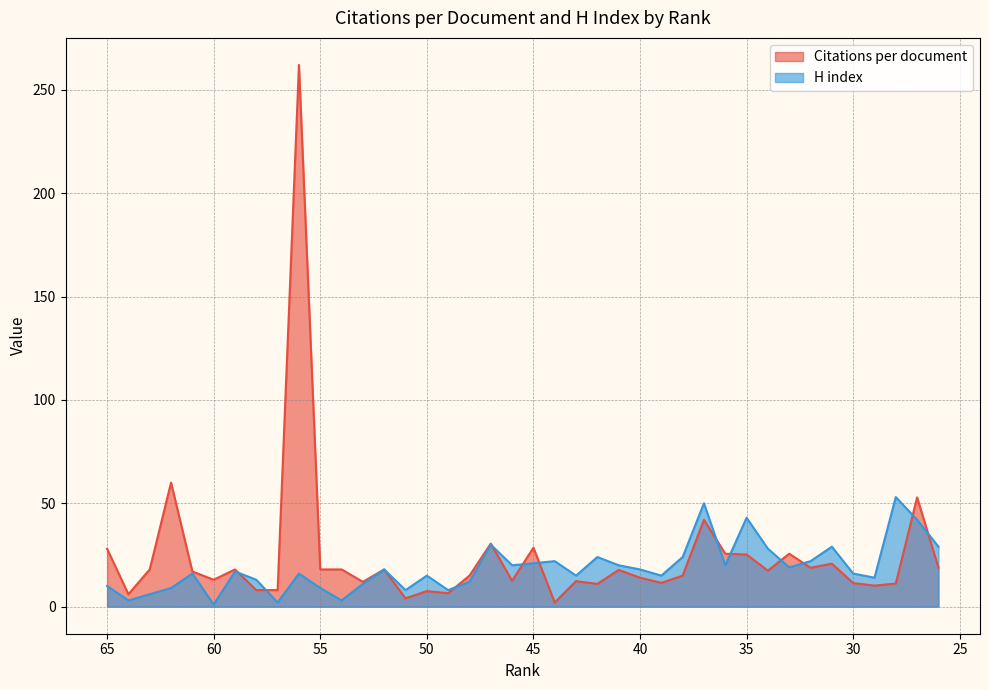

How many interior local valleys does the Citations per document series have?

12